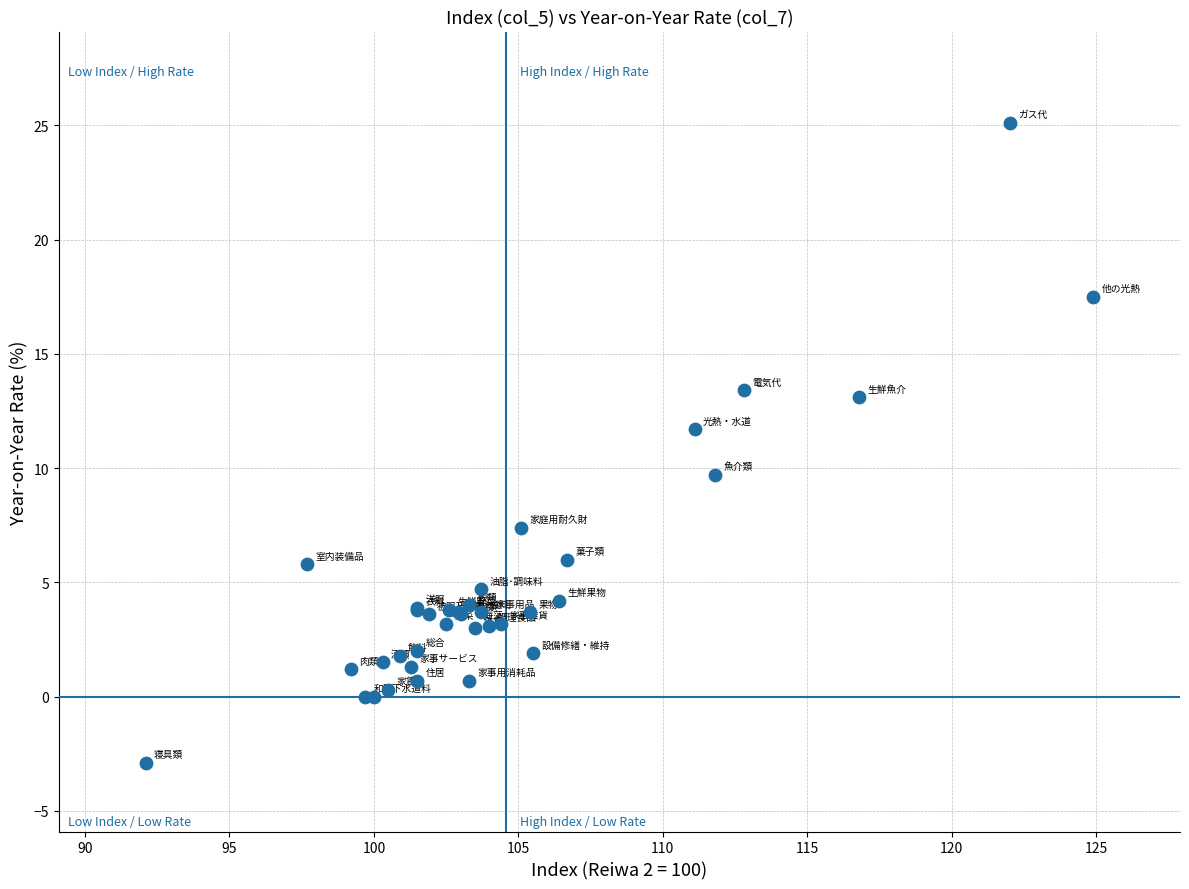

What Y value in the scatter plot is closest to 11?

11.7